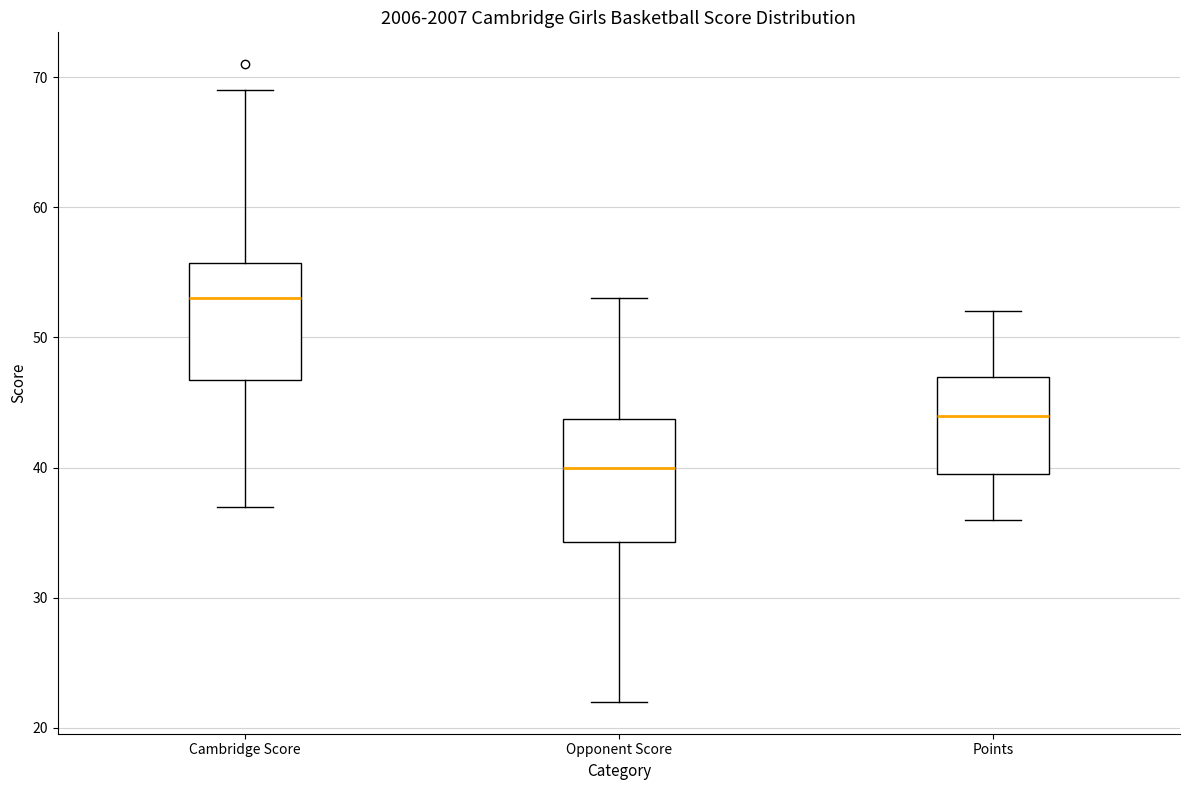

Which box's median line is the highest?

Cambridge Score